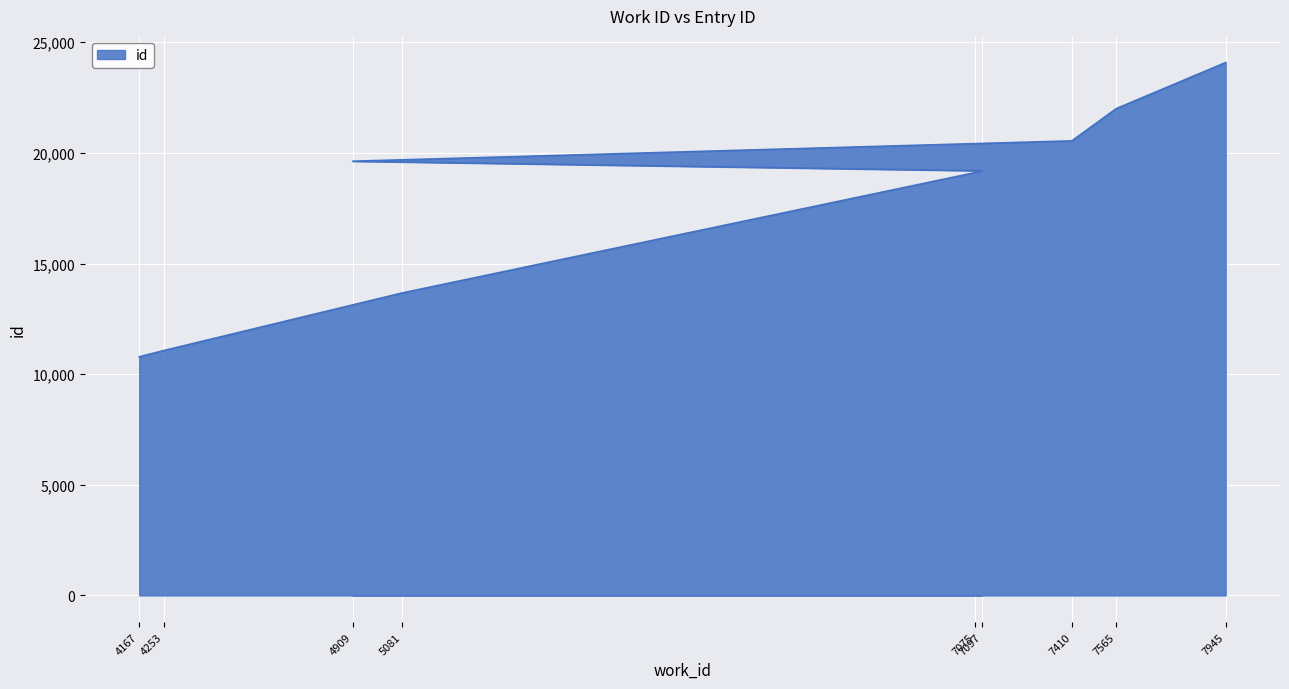

Count the number of values greater than 19191.

4